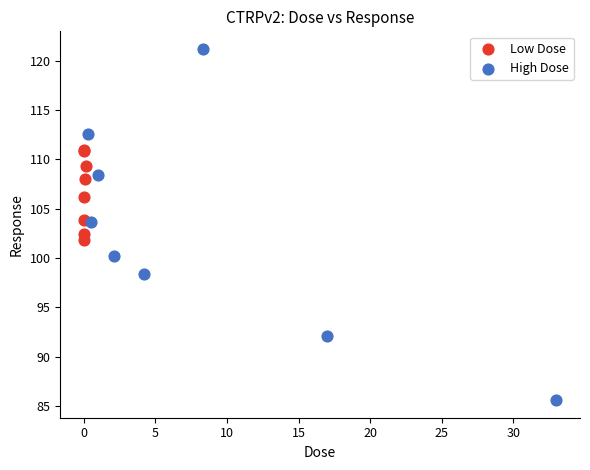

Which series has the widest spread of Y values?

High Dose